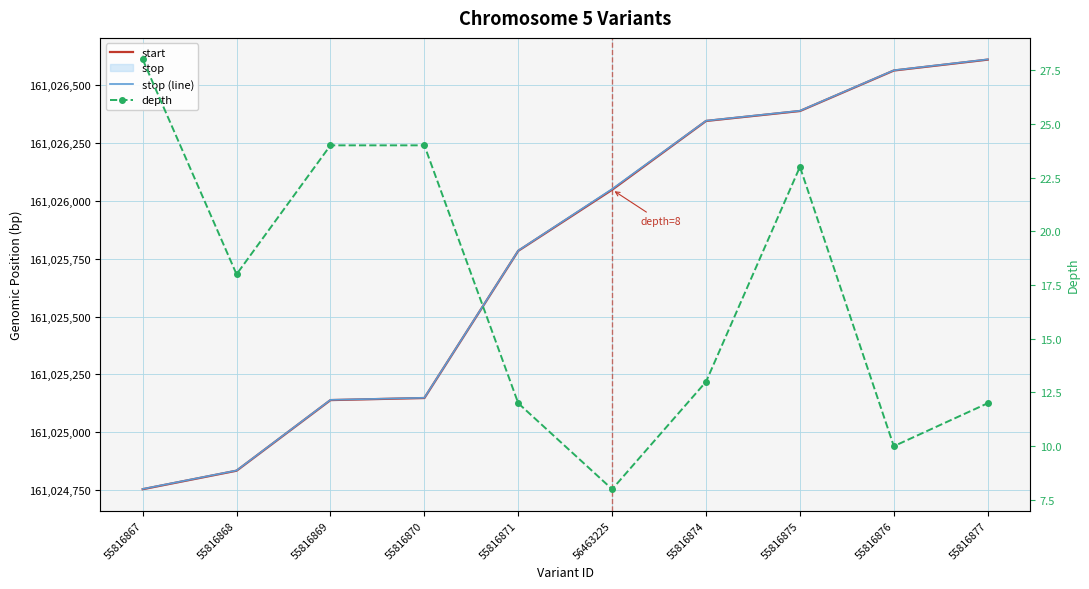

Between 55816870 and 55816871, which is larger?

55816871